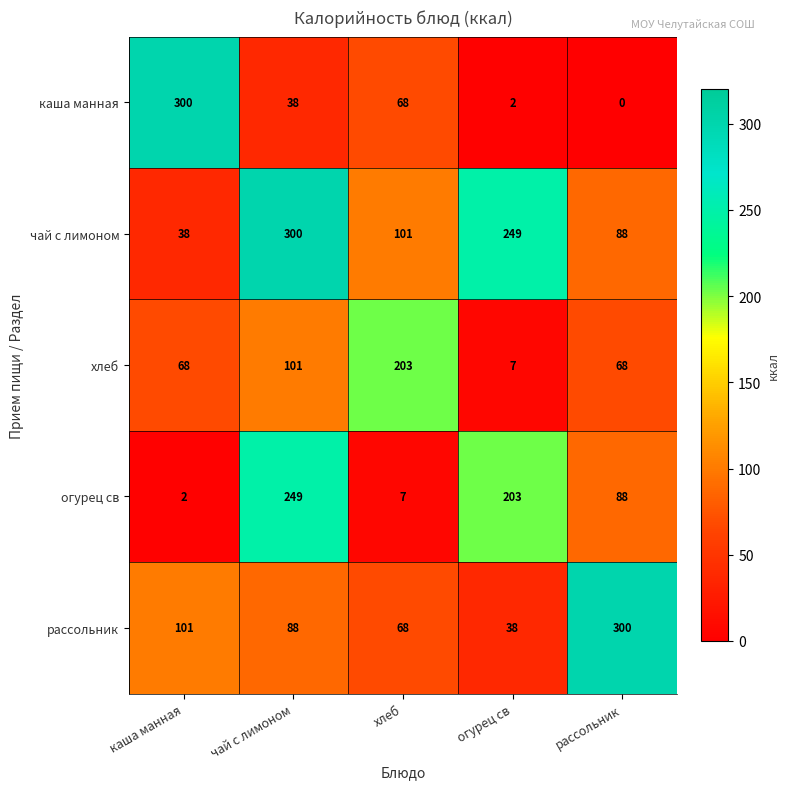

What is the total value across all series at огурец св?

499